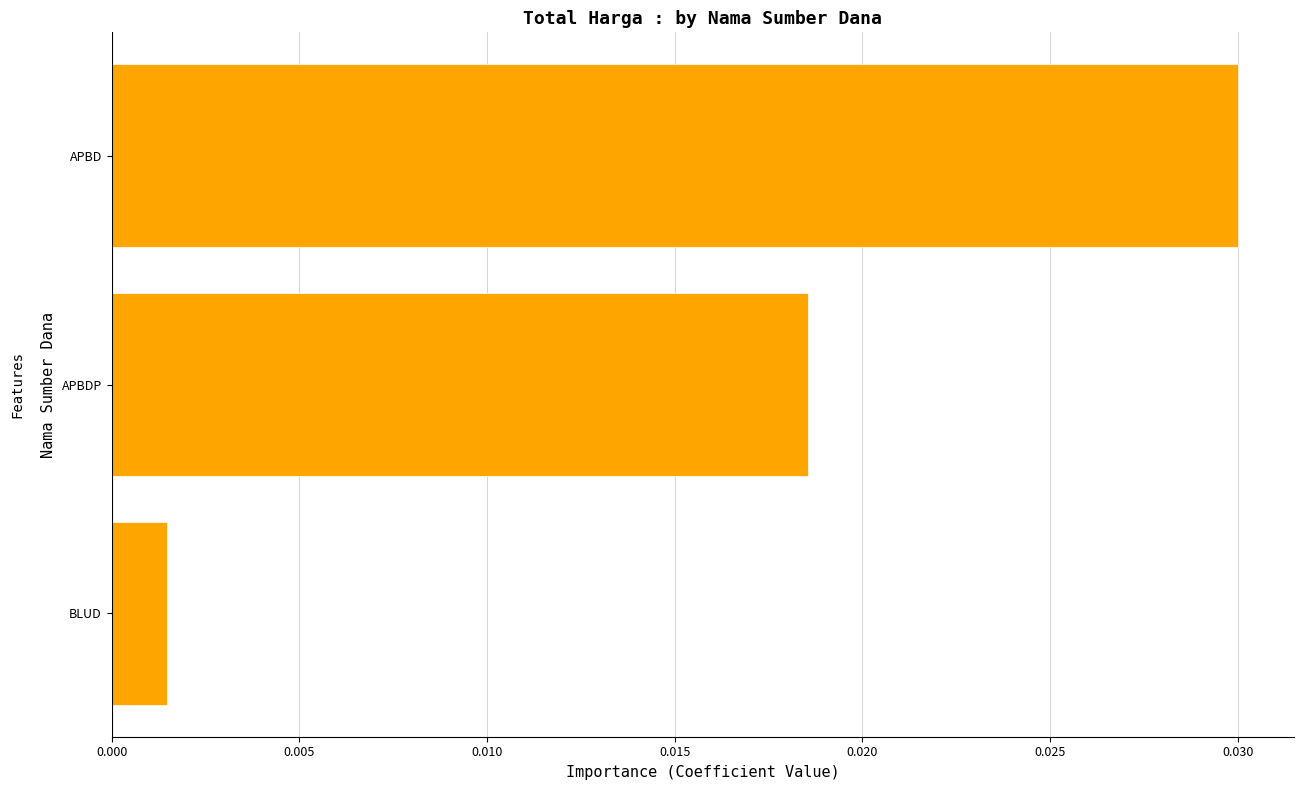

At which label is the value closest to 0?

BLUD